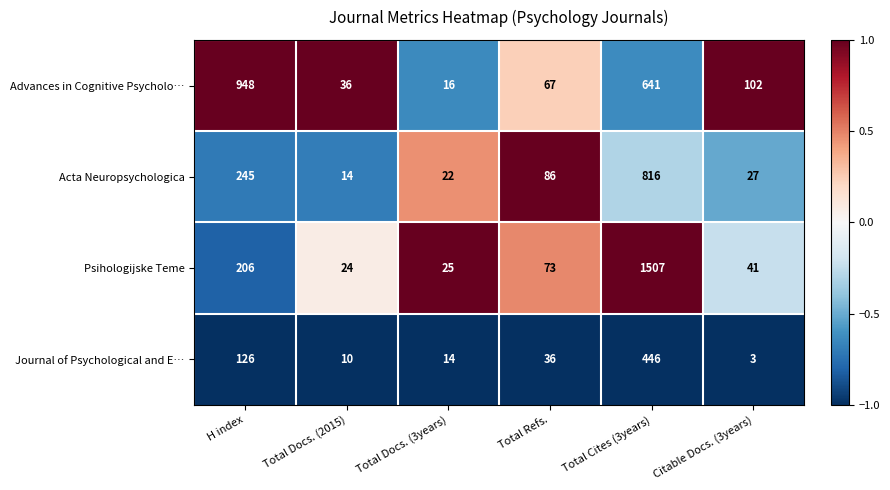

Count the number of data series in this chart.

4